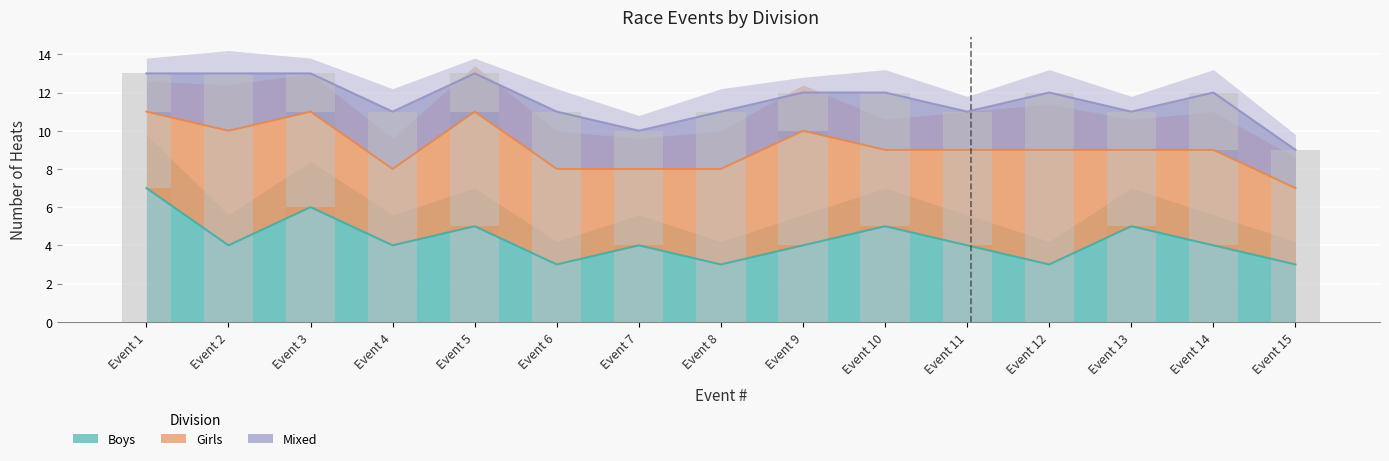

Reading right to left, extract all data points from this chart.

Boys: 3	4	5	3	4	5	4	3	4	3	5	4	6	4	7
Girls: 4	5	4	6	5	4	6	5	4	5	6	4	5	6	4
Mixed: 2	3	2	3	2	3	2	3	2	3	2	3	2	3	2